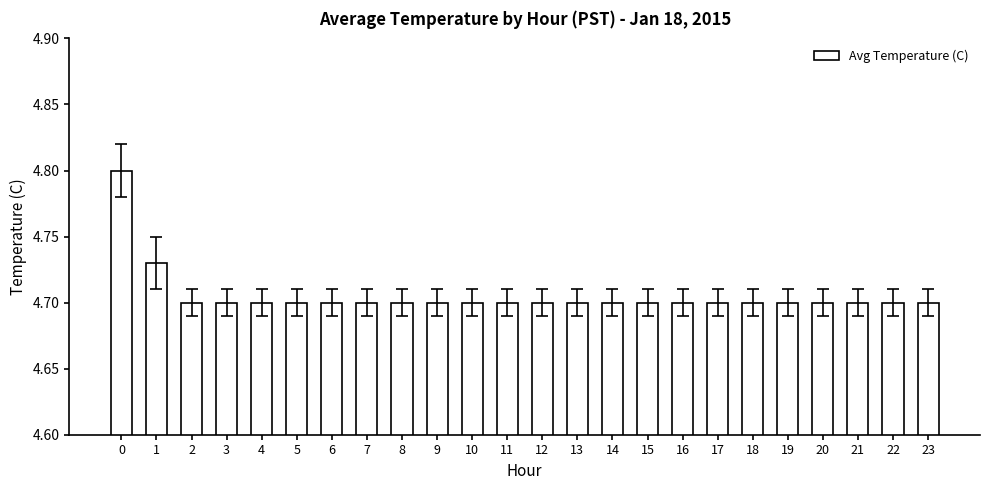

What is the ratio of the value at 11 to the value at 20?

1.0